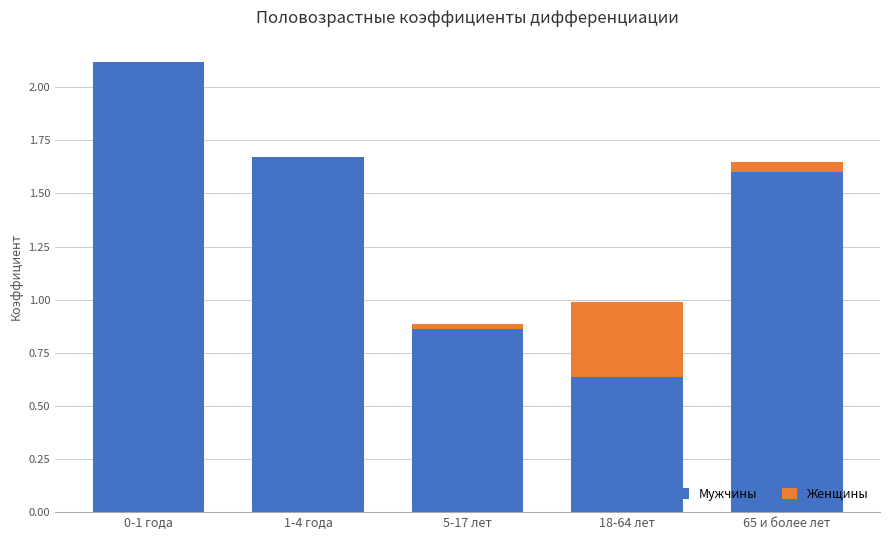

How many bars are there in total?

10